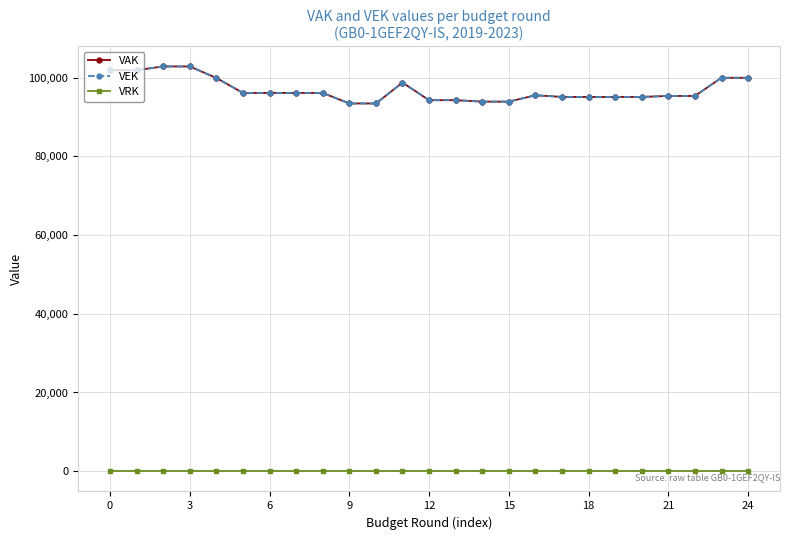

Is this an area chart (filled region under the line)?

No